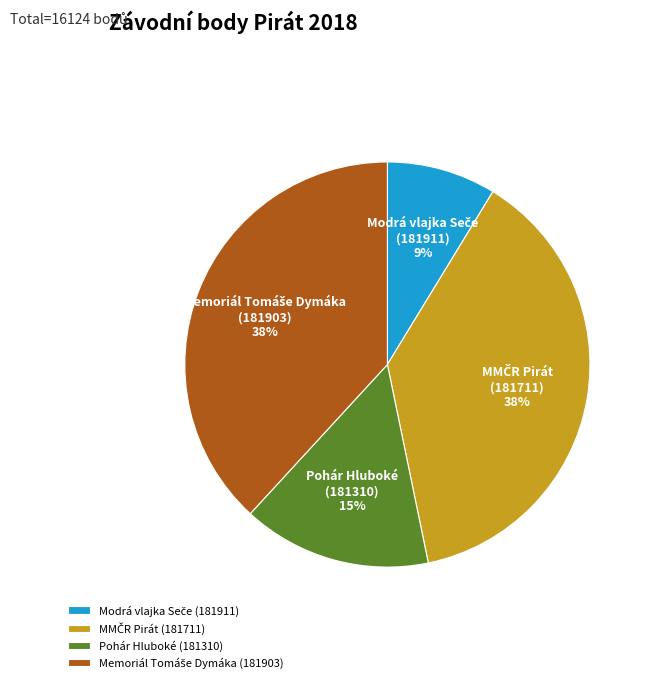

How many segments does this pie chart have?

4